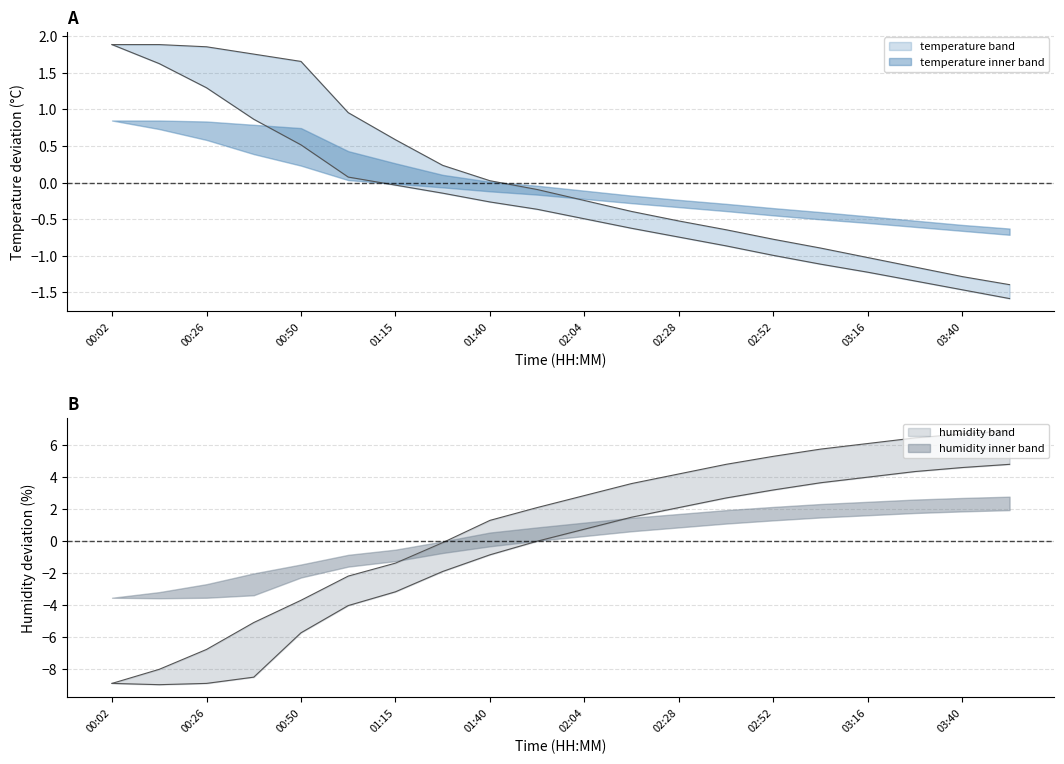

True or false: humidity and temperature cross at least once.

False